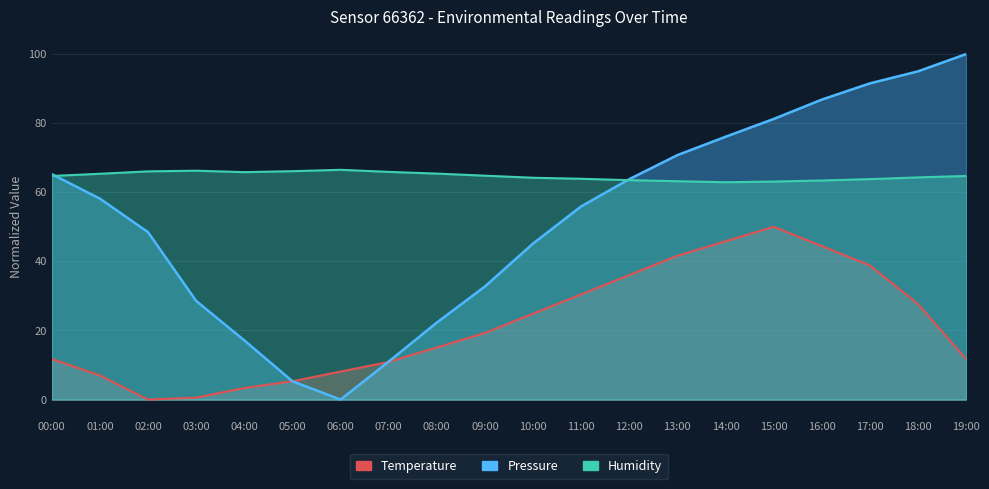

Which series has the largest total across all categories?

Humidity